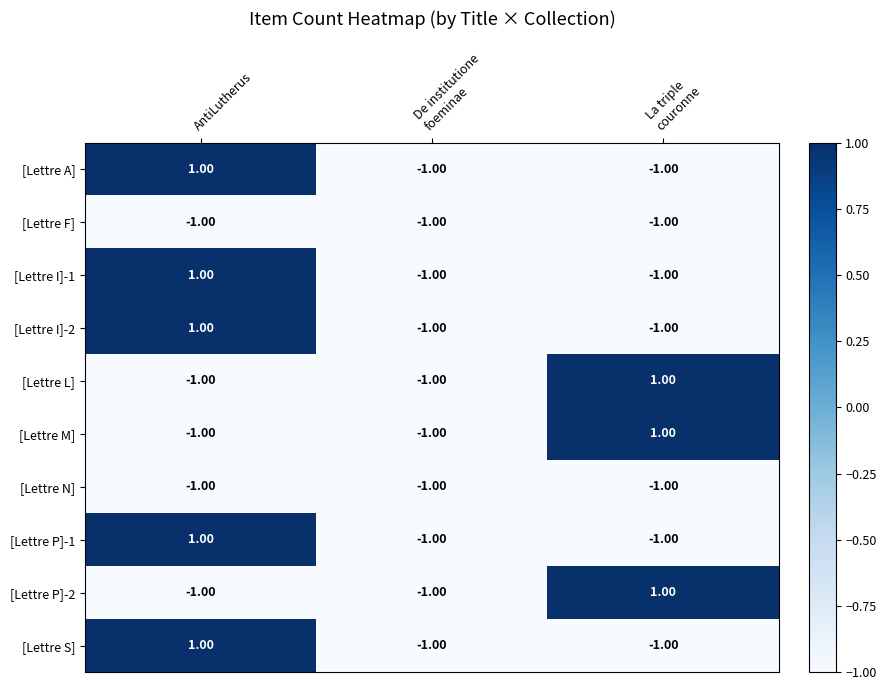

Where is [Lettre F] nearest to the value -1?

AntiLutherus